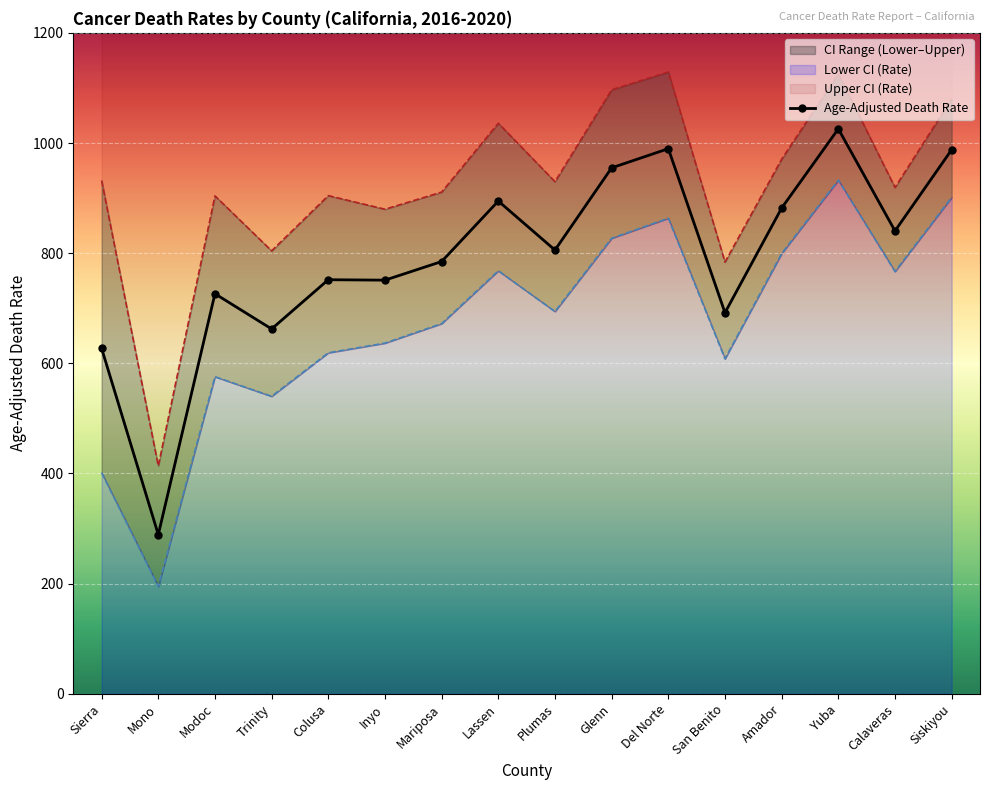

At which label does Lower CI (Rate) reach its peak?

Yuba